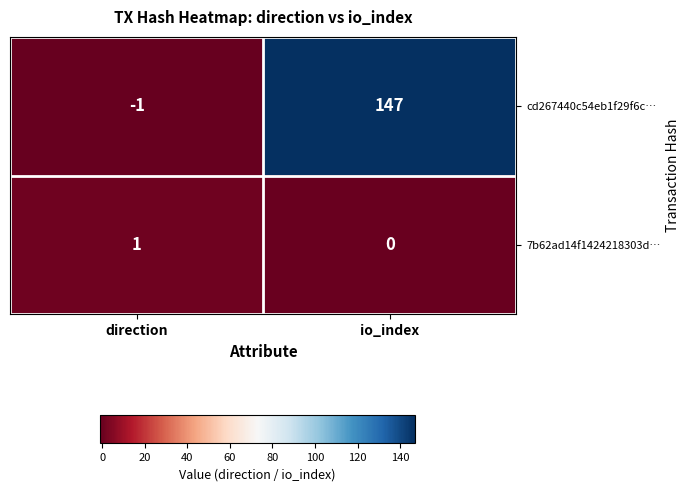

Count the number of data series in this chart.

2